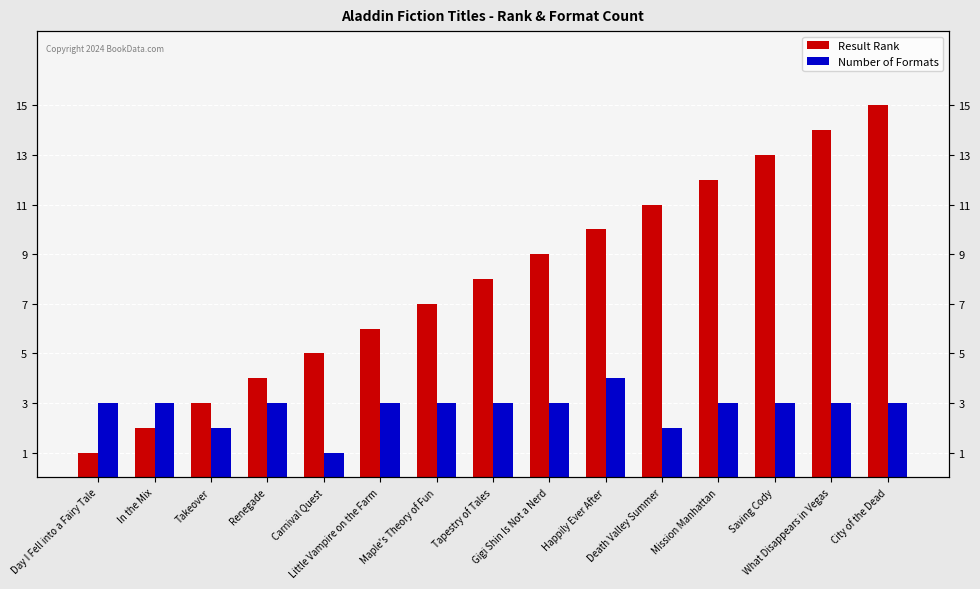

How many series are shown in this chart?

2